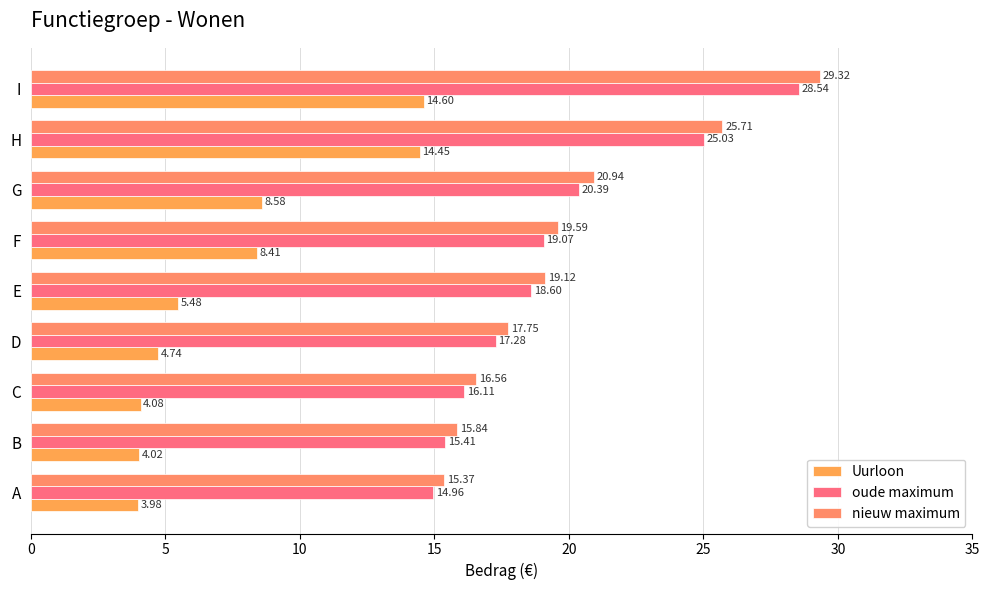

Rank the categories by nieuw maximum value from highest to lowest.

I, H, G, F, E, D, C, B, A